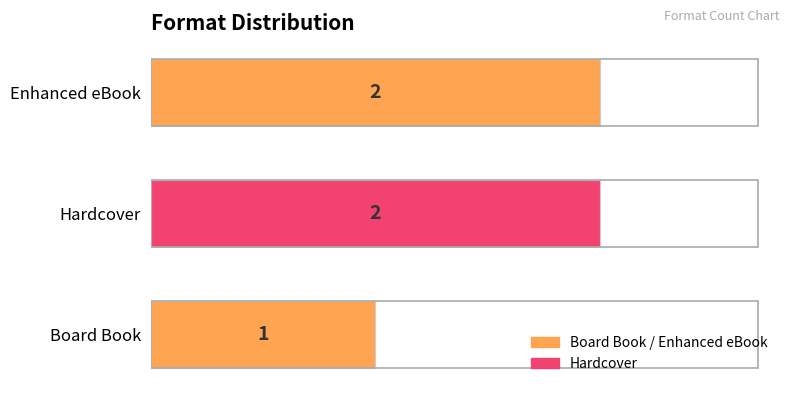

At which label is the value closest to 1?

Board Book